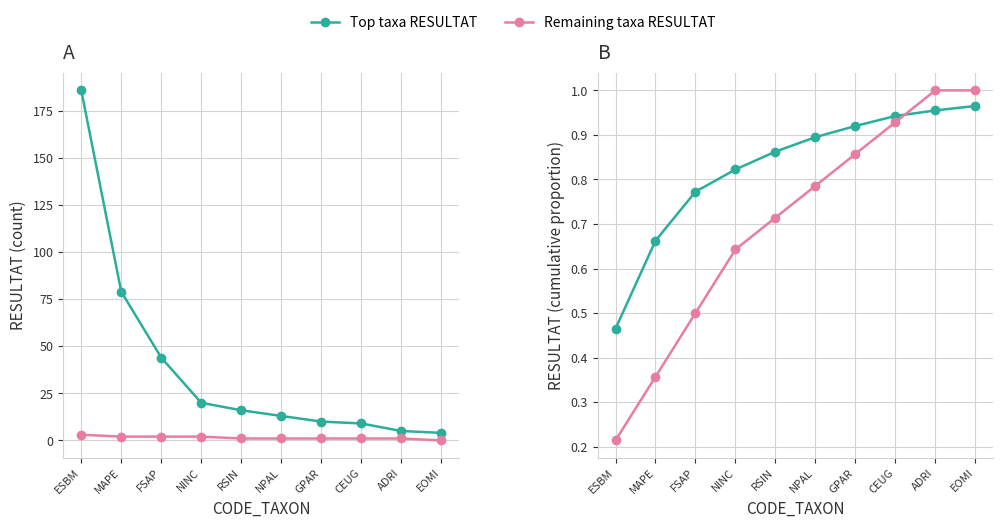

What position from the right is ESBM?

10